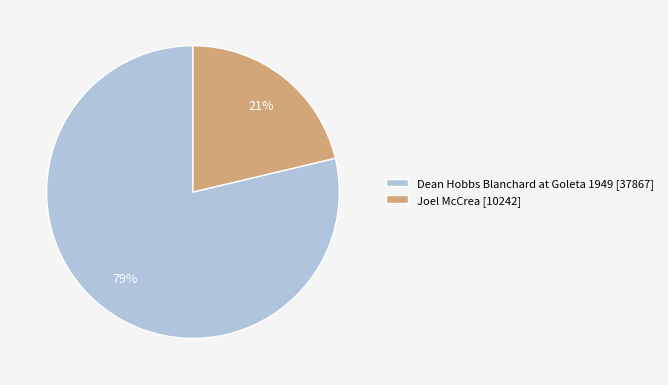

Do Joel McCrea [10242] and Dean Hobbs Blanchard at Goleta 1949 [37867] together represent more than half of the pie?

Yes